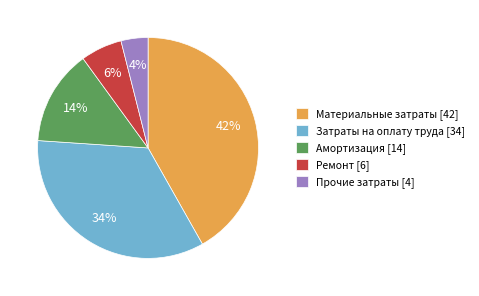

Is Прочие затраты the majority of the pie?

No